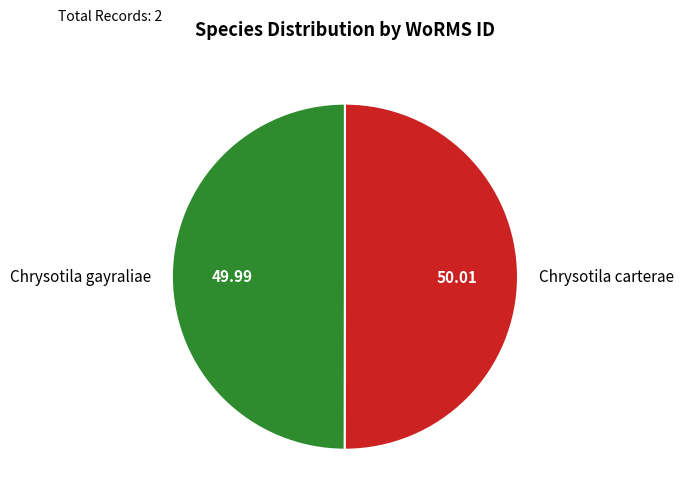

How many slices are in this pie chart?

2